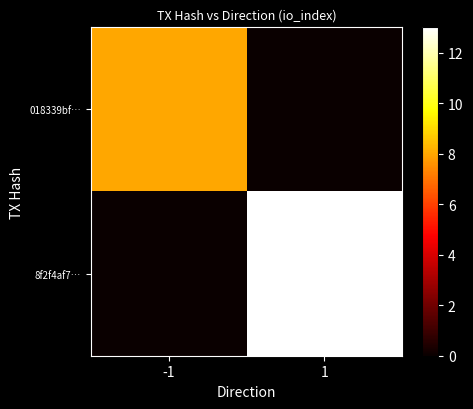

Which category has the highest value across all series?

1